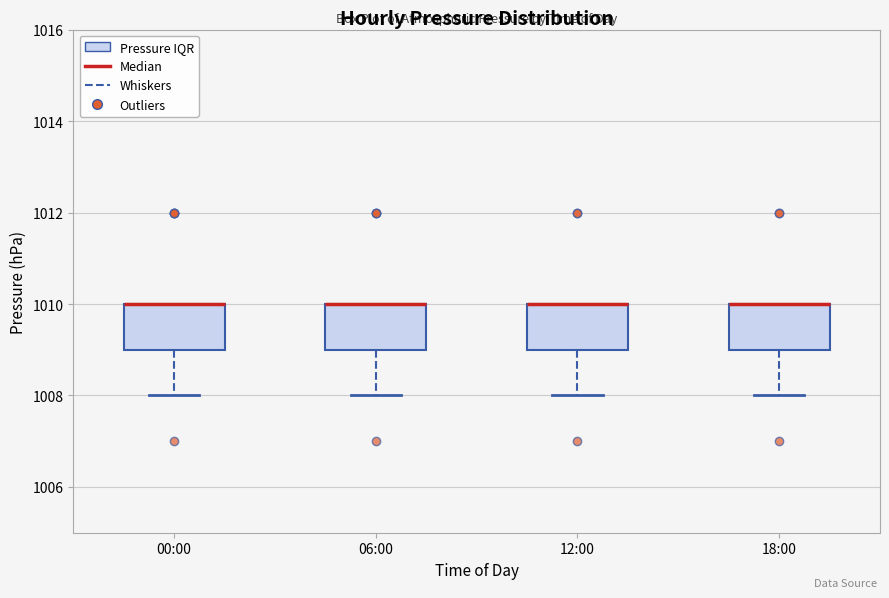

Reading left to right, read every box against the y-axis: the position of its median line, the range the box covers, and the ends of its whiskers. The values are not printed on the chart, so give them approximately, as read against the axis.

00:00: median 1010 (drawn on the box's upper edge), box 1009 to 1010, whiskers 1008 to 1010
06:00: median 1010 (drawn on the box's upper edge), box 1009 to 1010, whiskers 1008 to 1010
12:00: median 1010 (drawn on the box's upper edge), box 1009 to 1010, whiskers 1008 to 1010
18:00: median 1010 (drawn on the box's upper edge), box 1009 to 1010, whiskers 1008 to 1010